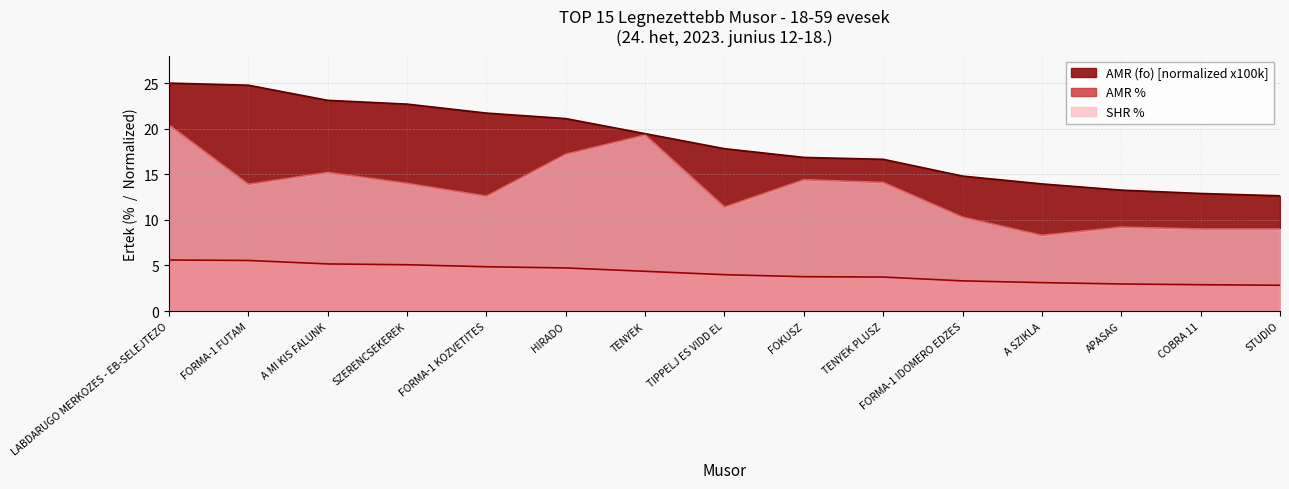

What is the difference between the SHR % values at FOKUSZ and TIPPELJ ES VIDD EL?

3.0